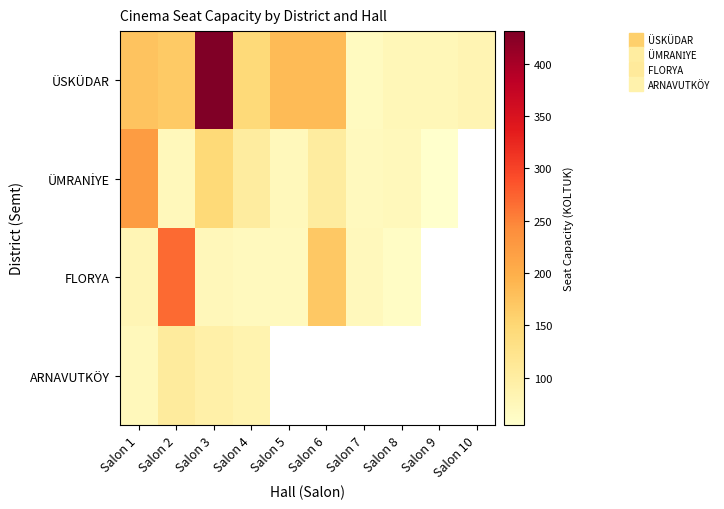

Count the number of categories in the chart.

10